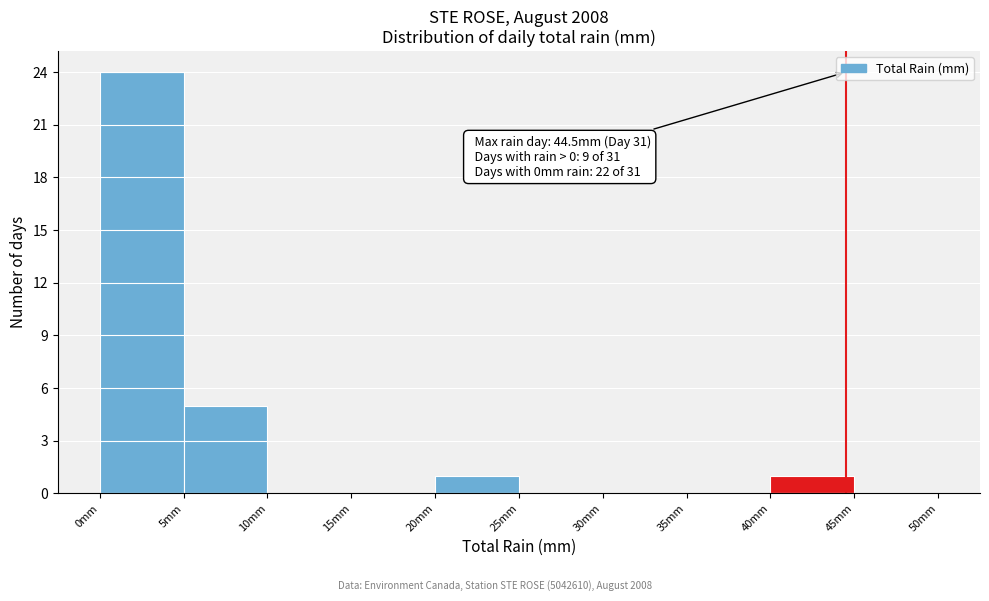

Which range on the x-axis has the tallest bar?

0 to 5